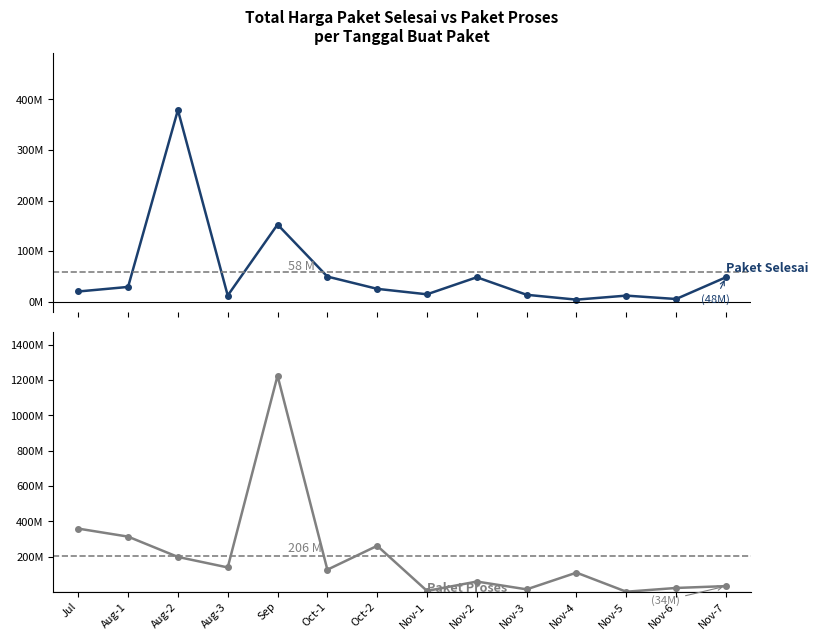

What is the maximum value shown in the chart?

1224.7